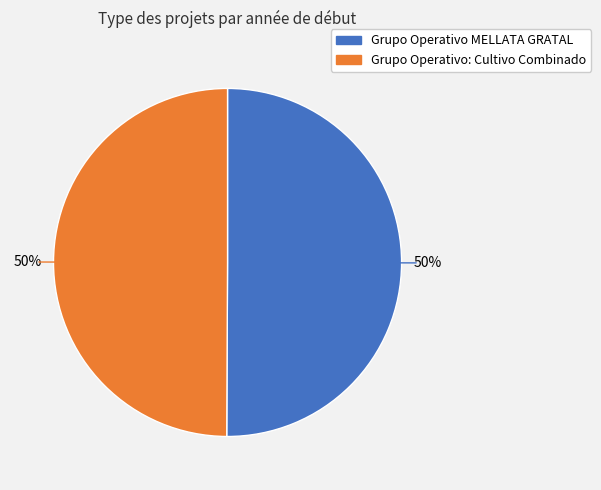

To the nearest percent, what is the average slice percentage?

50%